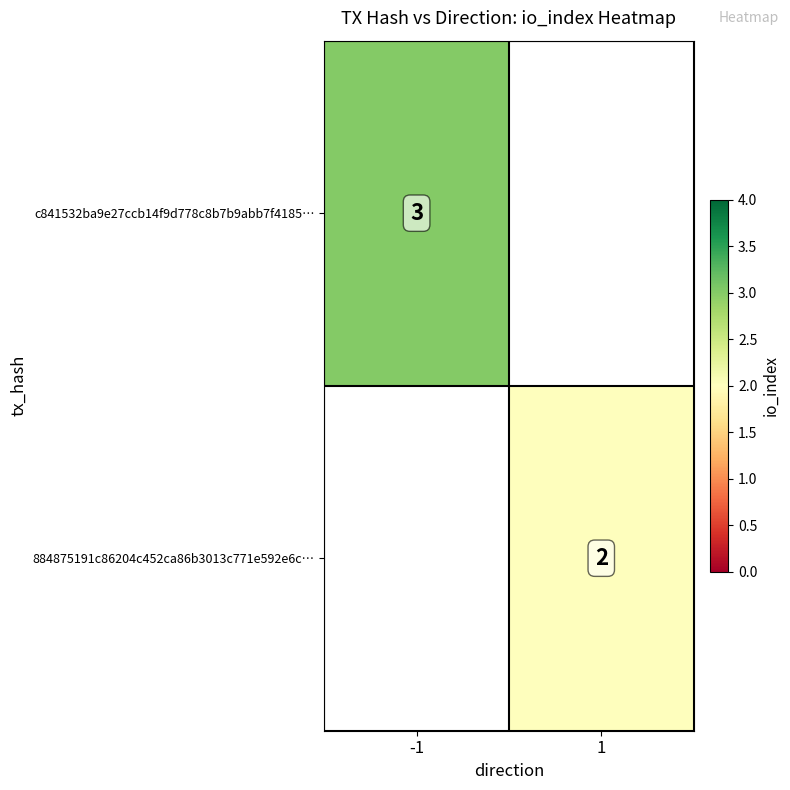

What is the smallest value displayed?

2.0